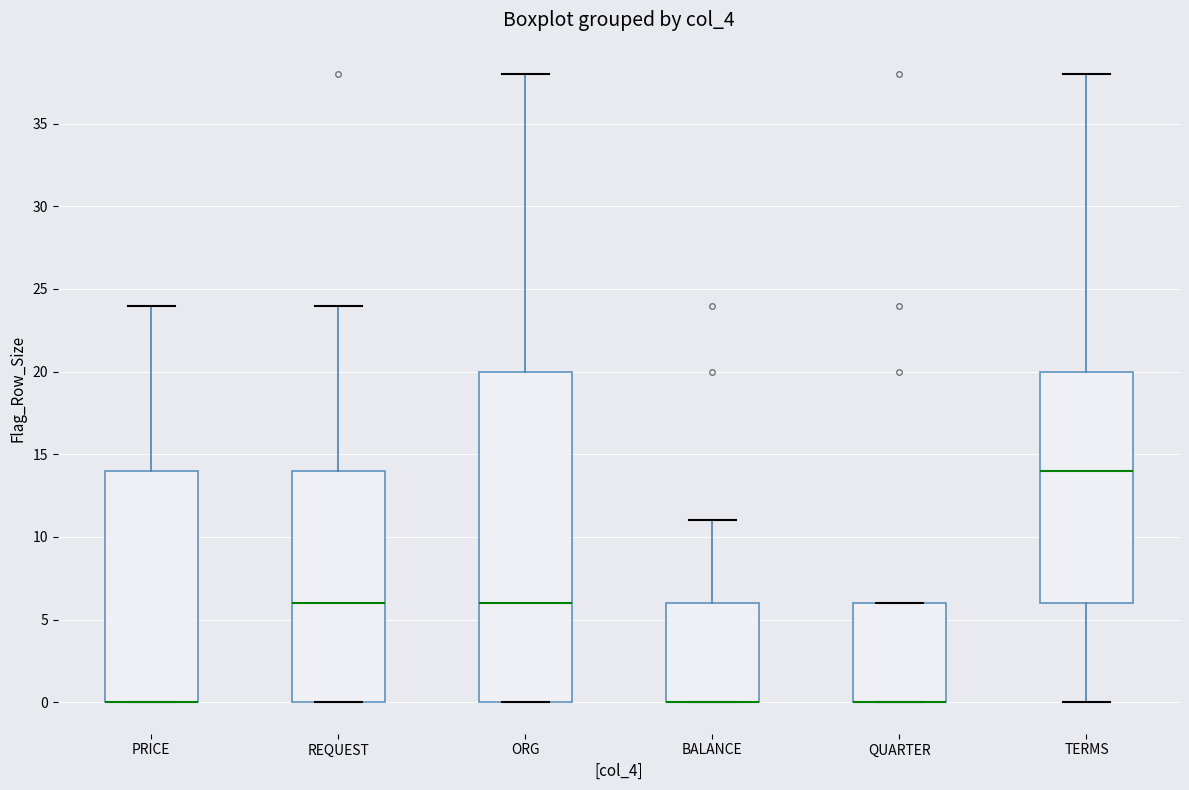

Reading left to right, read every box against the y-axis: the position of its median line, the range the box covers, and the ends of its whiskers. The values are not printed on the chart, so give them approximately, as read against the axis.

PRICE: median 0 (drawn on the box's lower edge), box 0 to 14, whiskers 0 to 24
REQUEST: median 6, box 0 to 14, whiskers 0 to 24
ORG: median 6, box 0 to 20, whiskers 0 to 38
BALANCE: median 0 (drawn on the box's lower edge), box 0 to 6, whiskers 0 to 11
QUARTER: median 0 (drawn on the box's lower edge), box 0 to 6, whiskers 0 to 6
TERMS: median 14, box 6 to 20, whiskers 0 to 38